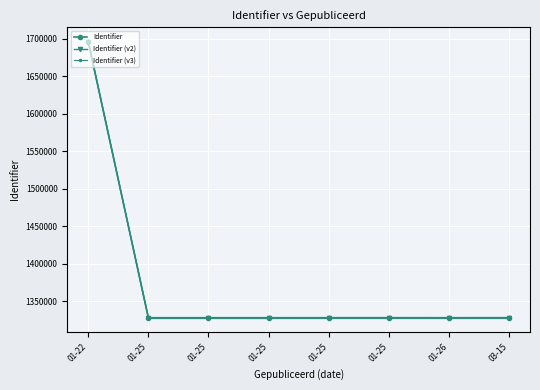

How many data points in Identifier (v3) are above 1328115?

4